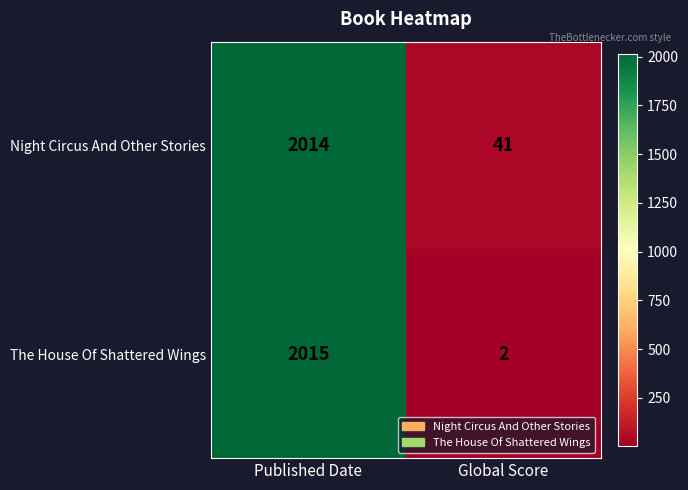

Rank the series at Global Score from lowest to highest value.

The House Of Shattered Wings, Night Circus And Other Stories